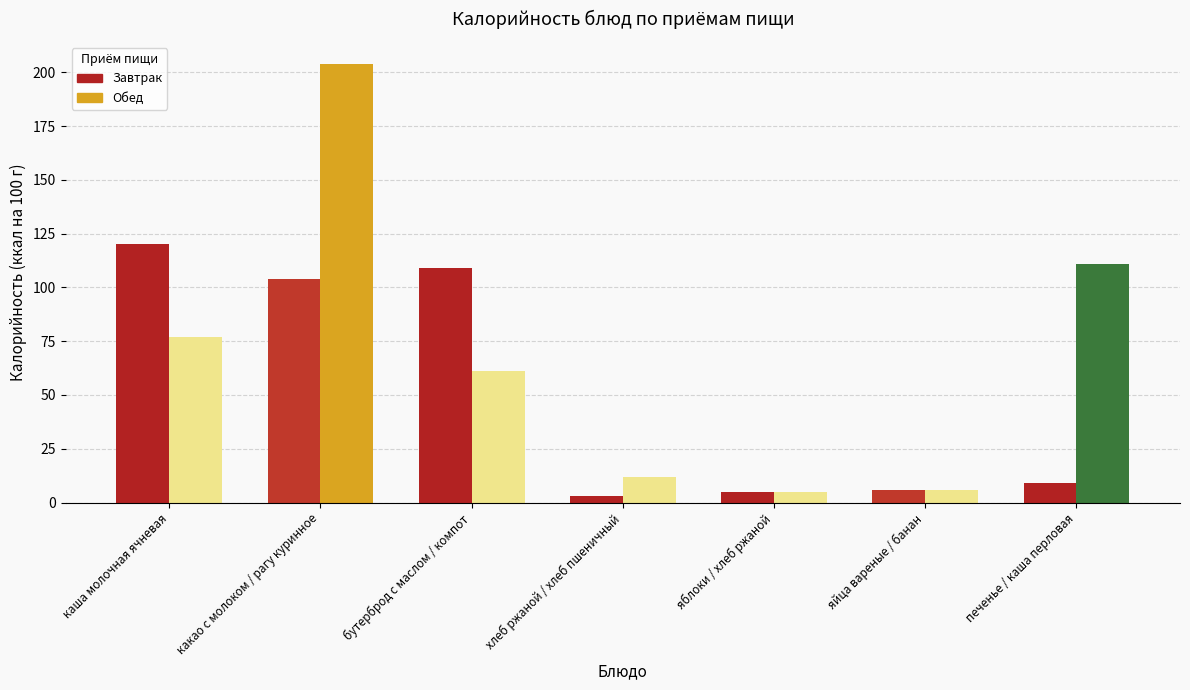

What is the approximate value of Завтрак at бутерброд с маслом / компот, to the nearest 50?

100